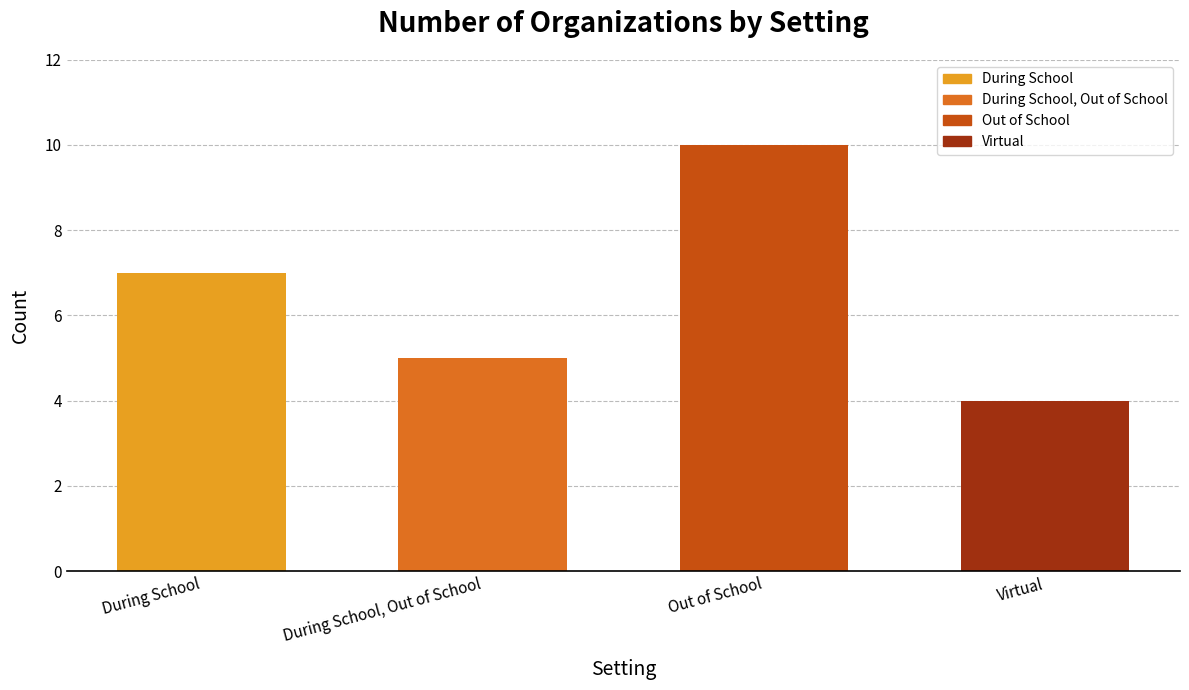

What is the difference between the maximum and minimum values?

6